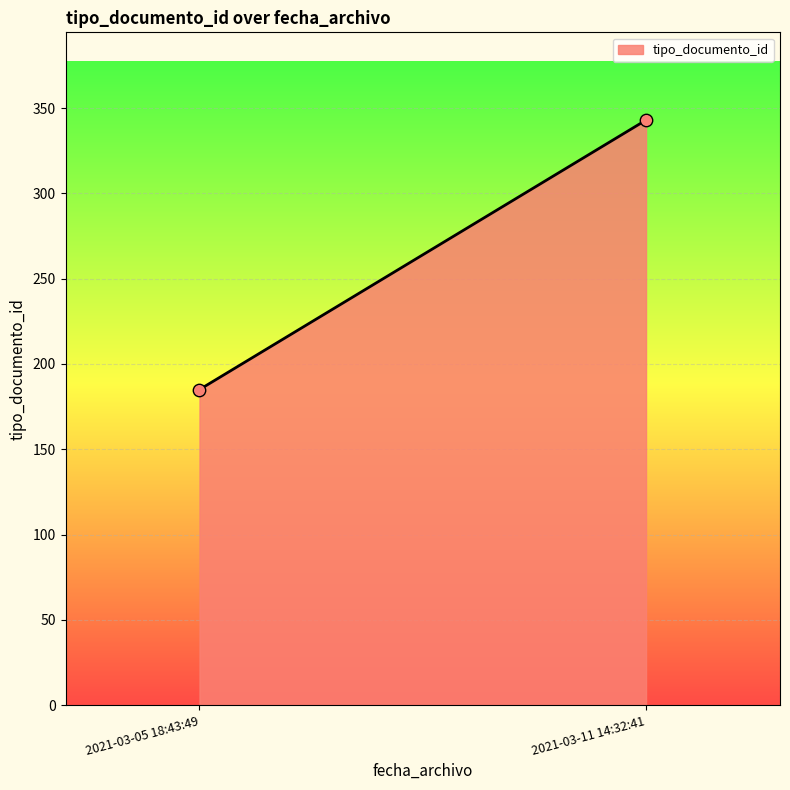

What is the average Y value?

264